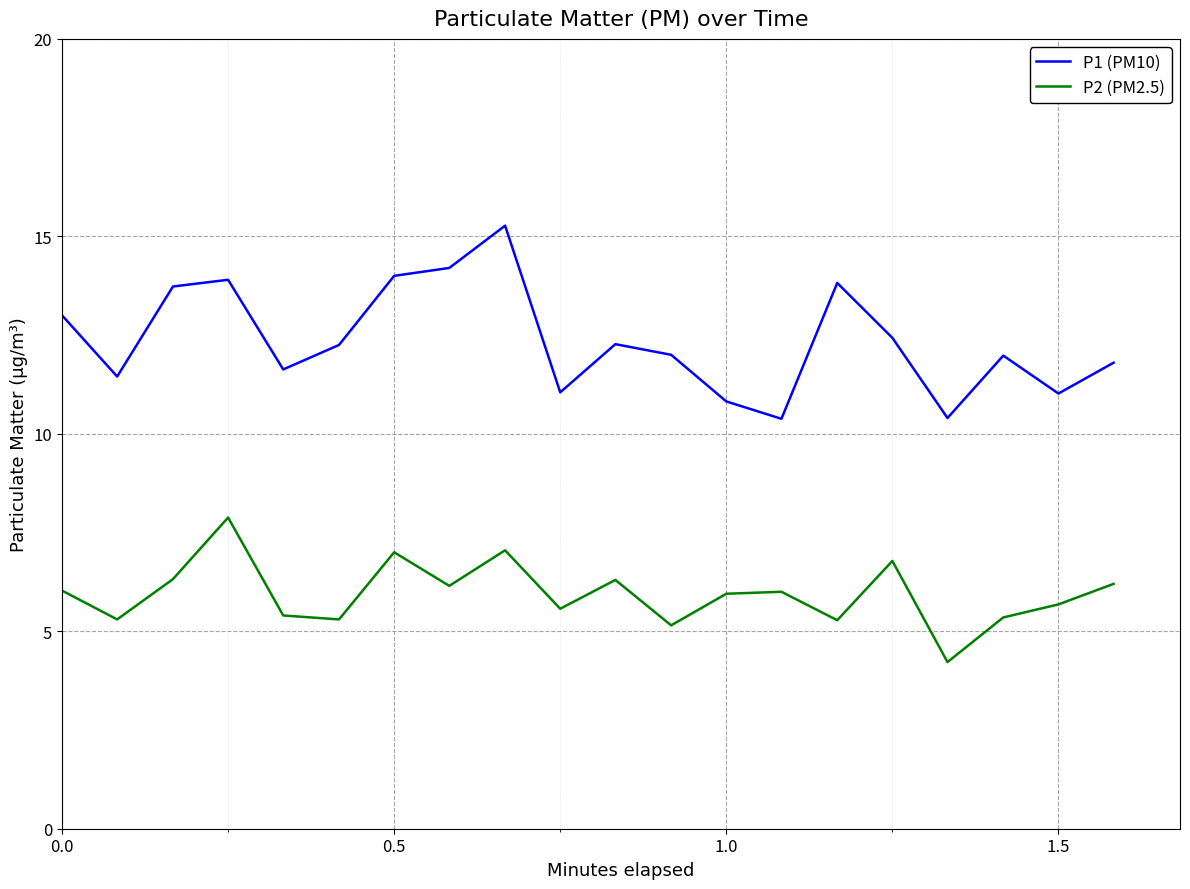

What are all the series names shown in the legend?

P1 (PM10), P2 (PM2.5)